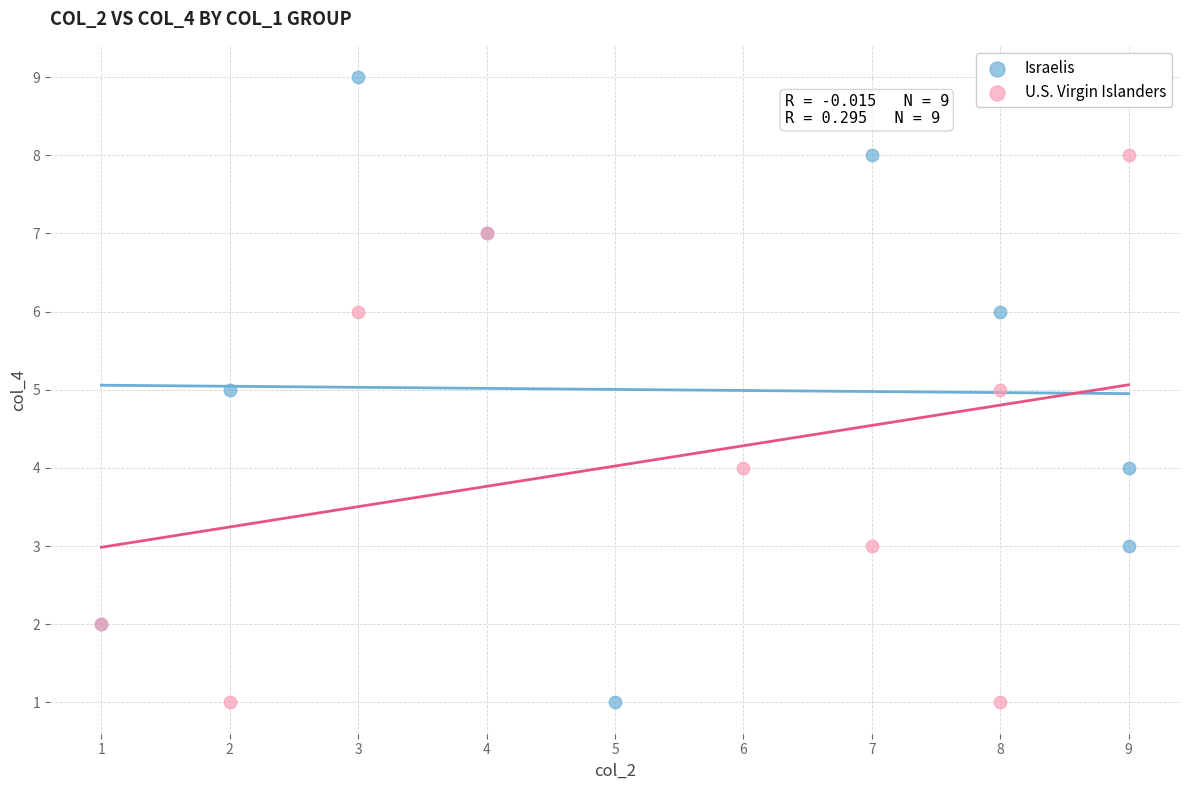

Which series has the largest Y range (max minus min)?

Israelis